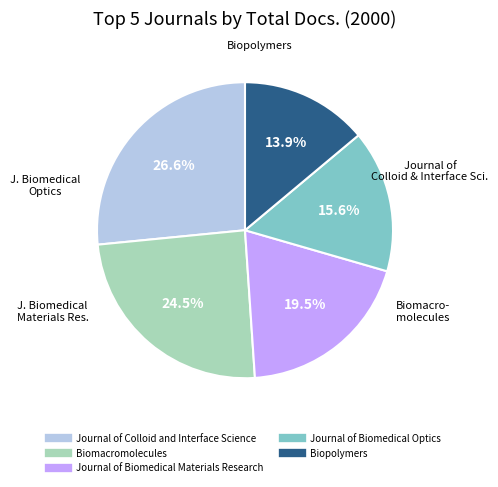

Does any single category account for the majority?

No